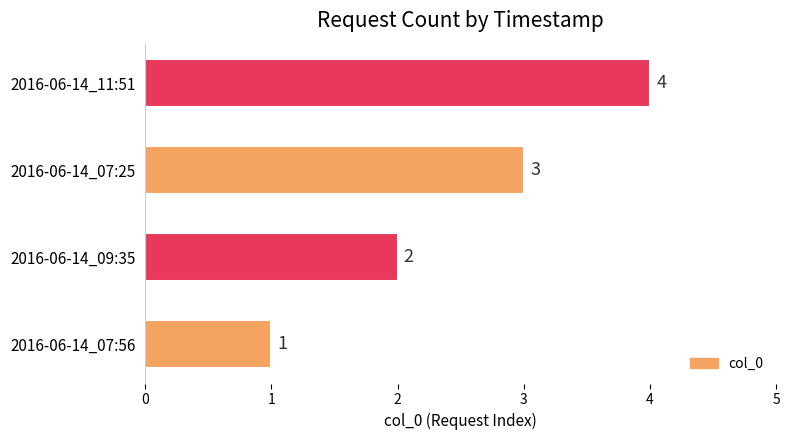

What is the difference between the maximum and minimum values?

3